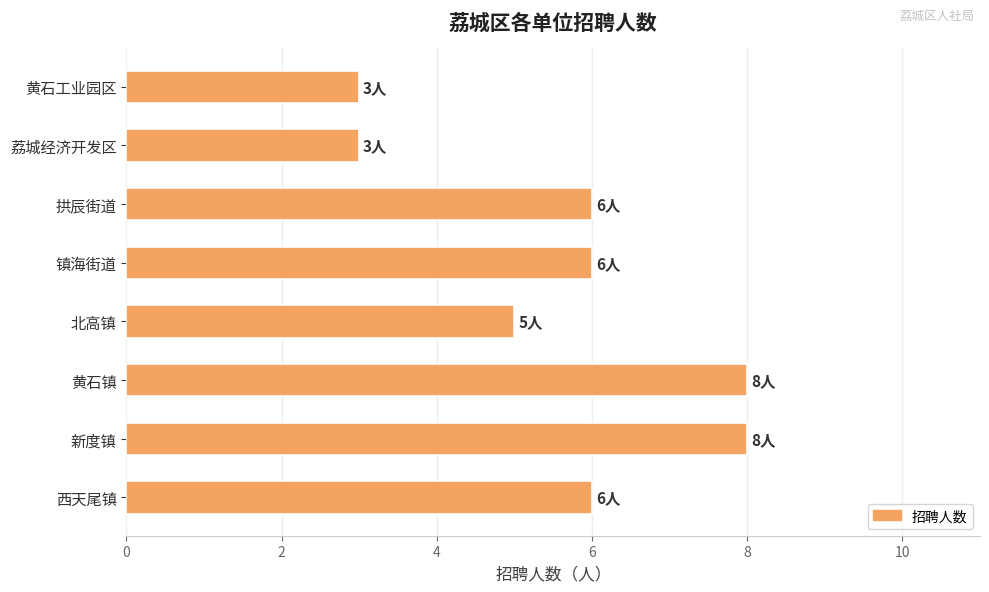

What is the greatest value displayed?

8